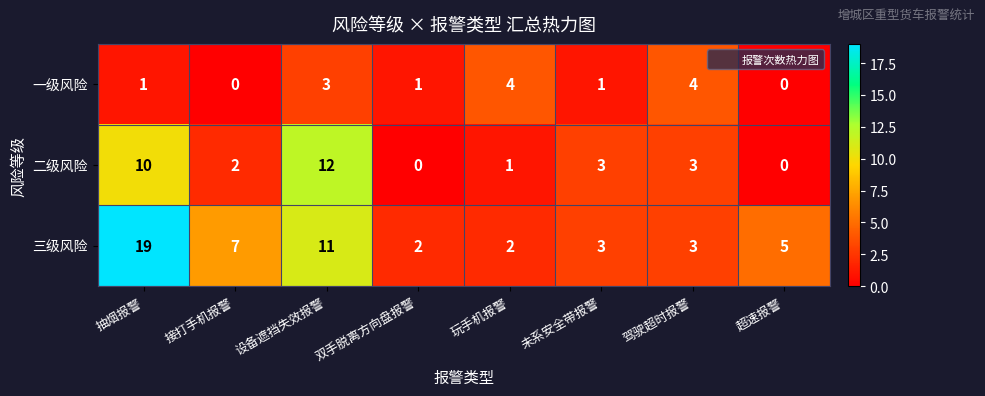

Reading right to left, list all the values displayed in this chart.

一级风险: 超速报警=0	驾驶超时报警=4	未系安全带报警=1	玩手机报警=4	双手脱离方向盘报警=1	设备遮挡失效报警=3	接打手机报警=0	抽烟报警=1
二级风险: 超速报警=0	驾驶超时报警=3	未系安全带报警=3	玩手机报警=1	双手脱离方向盘报警=0	设备遮挡失效报警=12	接打手机报警=2	抽烟报警=10
三级风险: 超速报警=5	驾驶超时报警=3	未系安全带报警=3	玩手机报警=2	双手脱离方向盘报警=2	设备遮挡失效报警=11	接打手机报警=7	抽烟报警=19